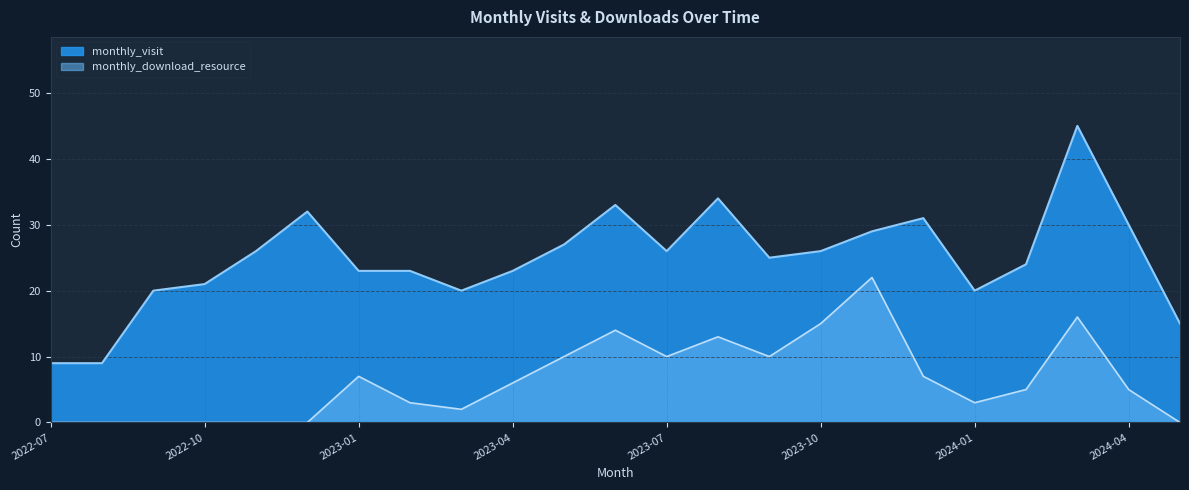

List the series in order of their peak value, lowest first.

monthly_download_resource, monthly_visit